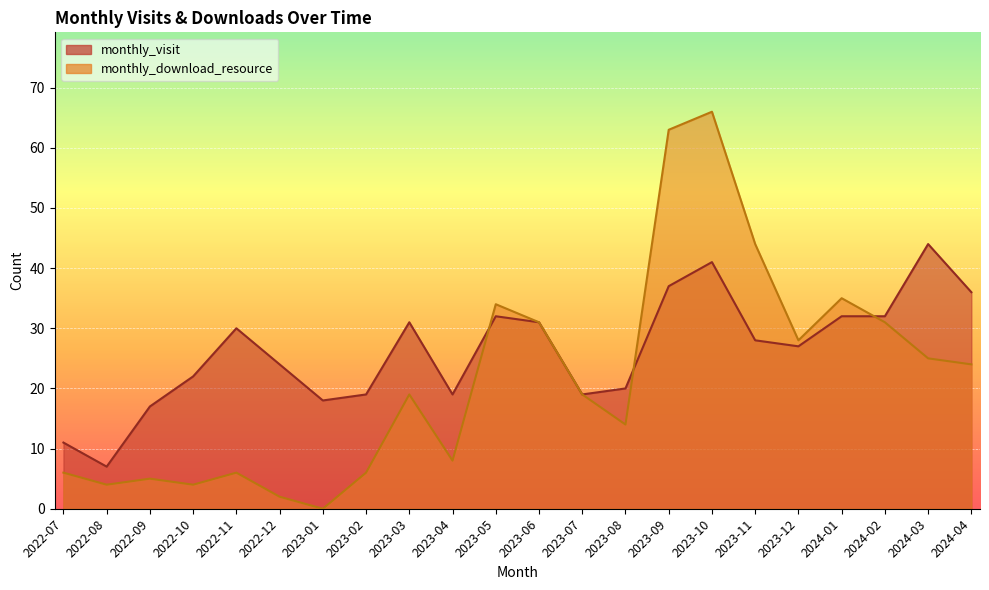

What is the difference between the maximum and minimum values in the monthly_download_resource series?

66